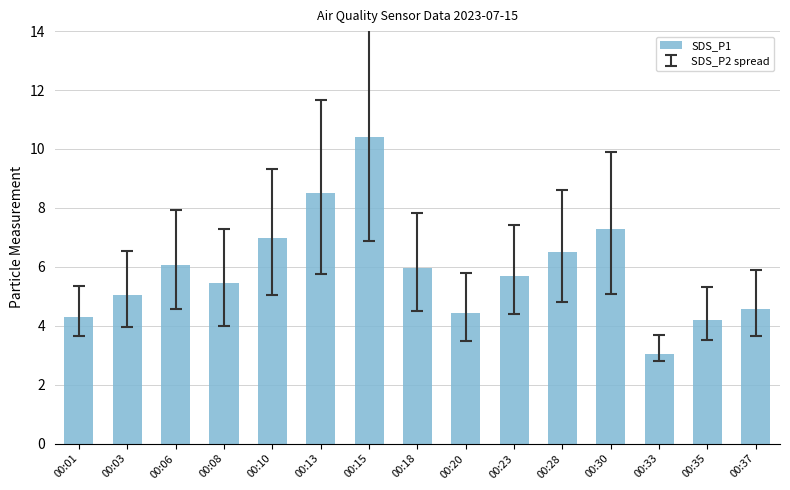

What is the value of the 9th bar from the left?

4.4